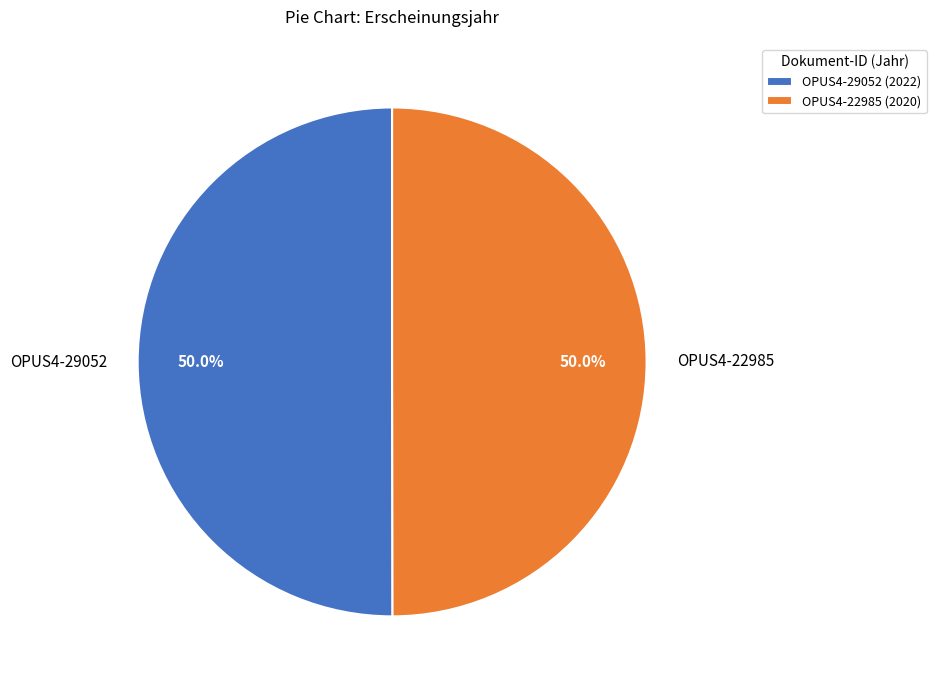

How many slices are in this pie chart?

2